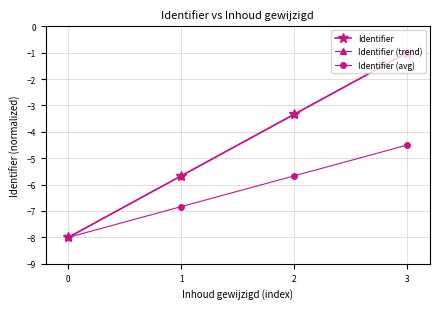

What is the value of the Identifier (trend) point at the 4th from the left?

-1.0